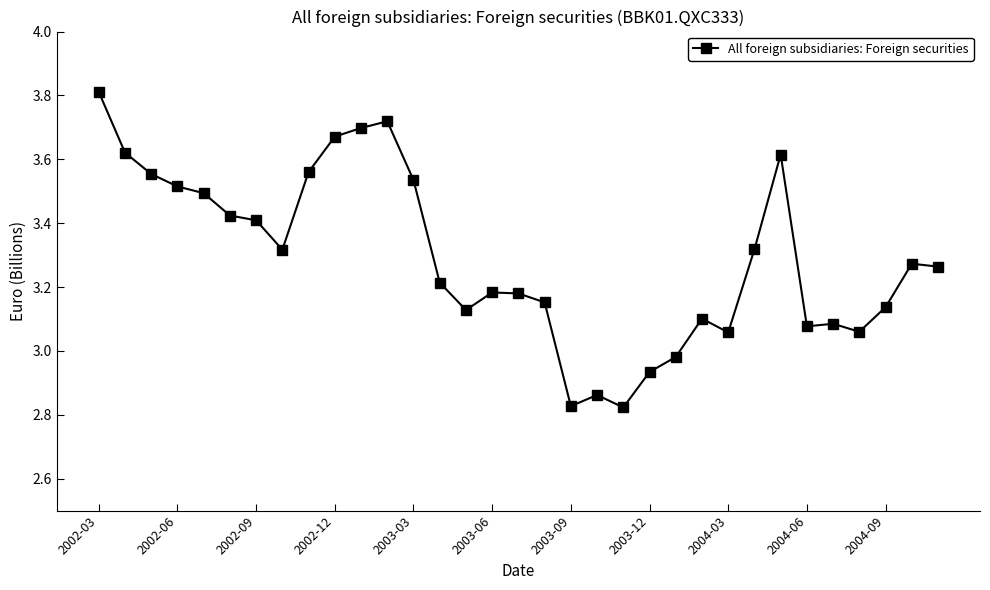

True or false: the data has more than 2 interior local peaks.

True